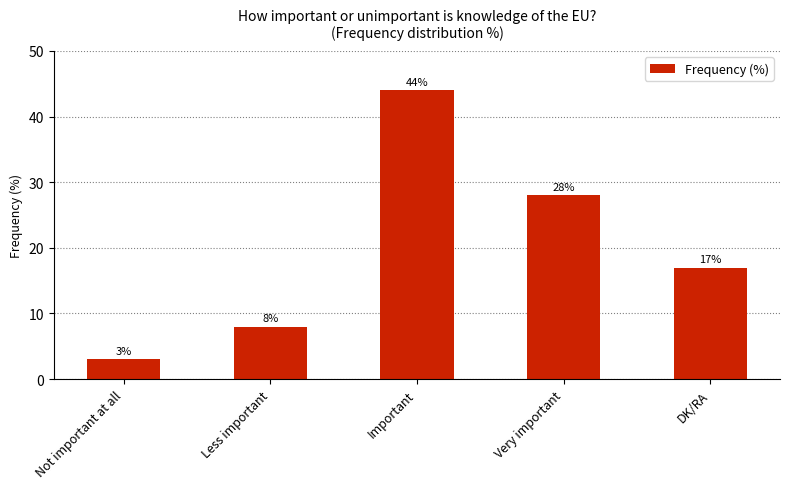

What is the label of the 5th bar from the left?

DK/RA